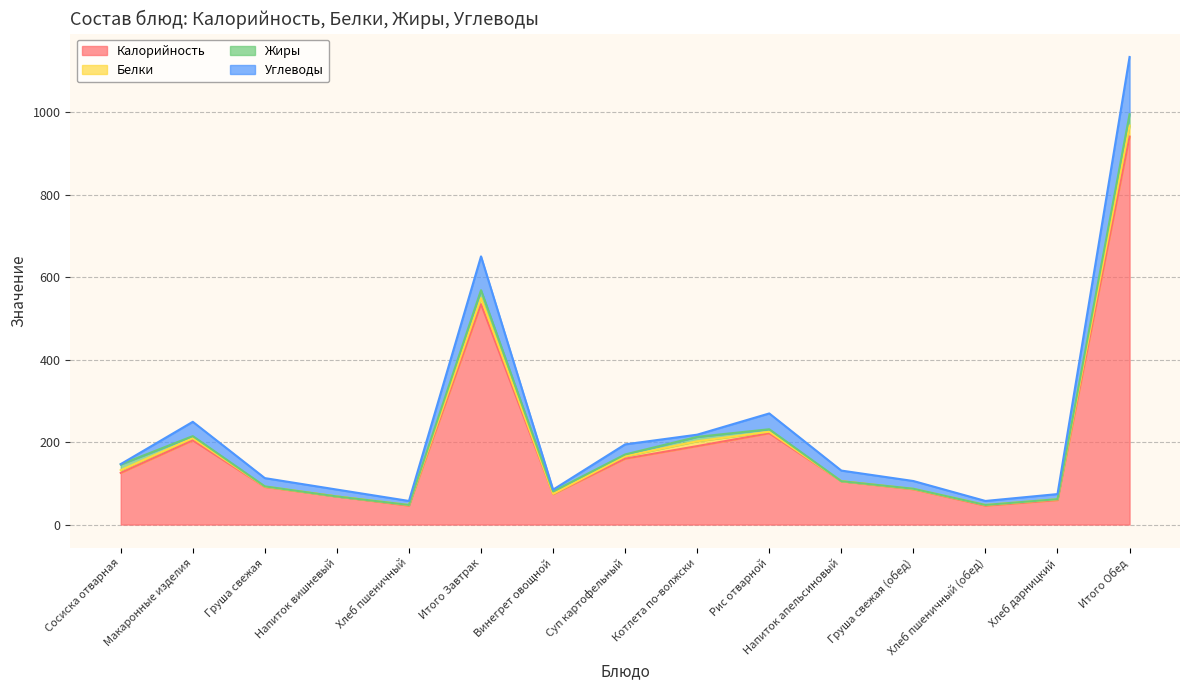

Which category has the highest value in the Углеводы series?

Итого Обед